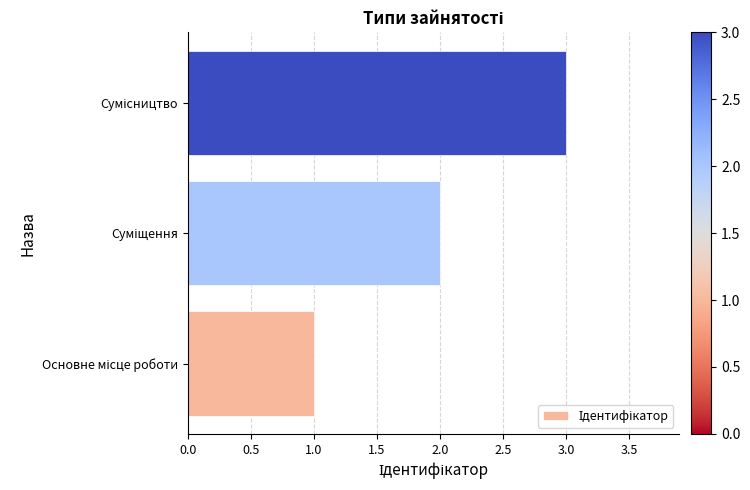

What is the maximum value shown in the chart?

3